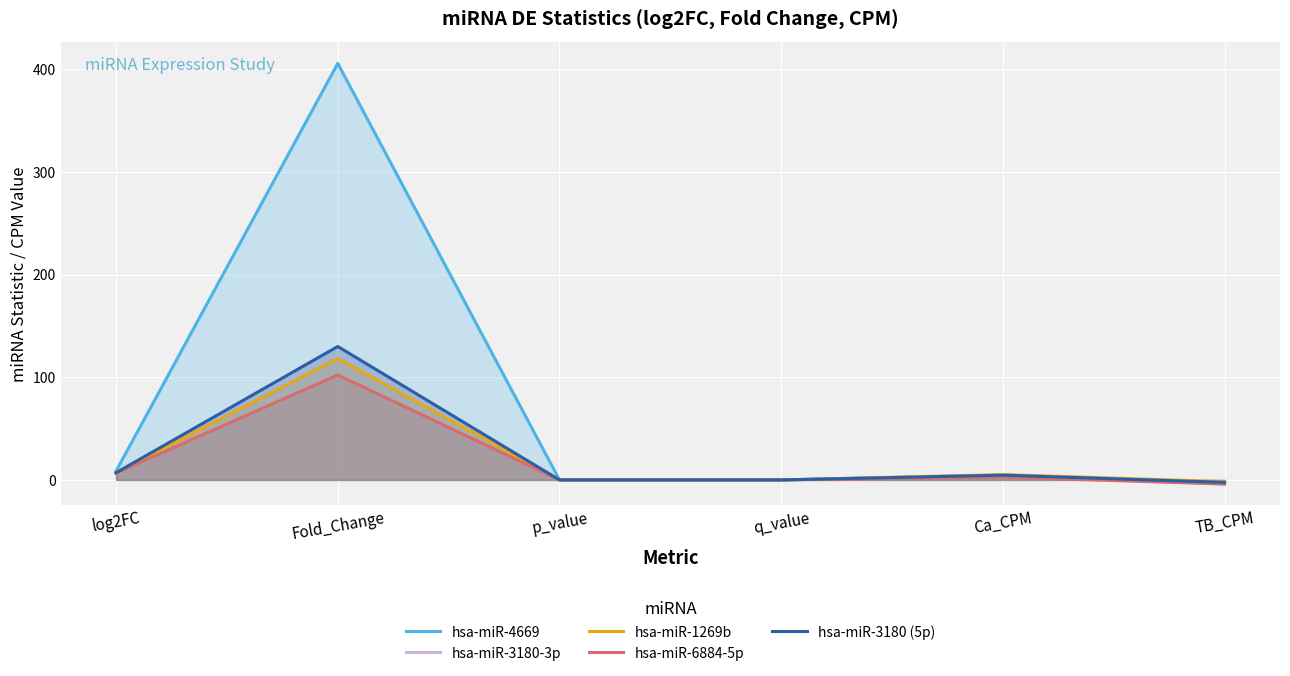

Reading right to left, transcribe all the data shown in this chart.

hsa-miR-4669: -4.0	4.7	0.0	0.0	405.9	8.7
hsa-miR-3180-3p: -2.4	4.6	0.0	0.0	130.0	7.0
hsa-miR-1269b: -1.7	5.2	0.0	0.0	118.4	6.9
hsa-miR-6884-5p: -4.0	2.7	0.1	0.0	102.3	6.7
hsa-miR-3180 (5p): -2.4	4.6	0.0	0.0	130.0	7.0